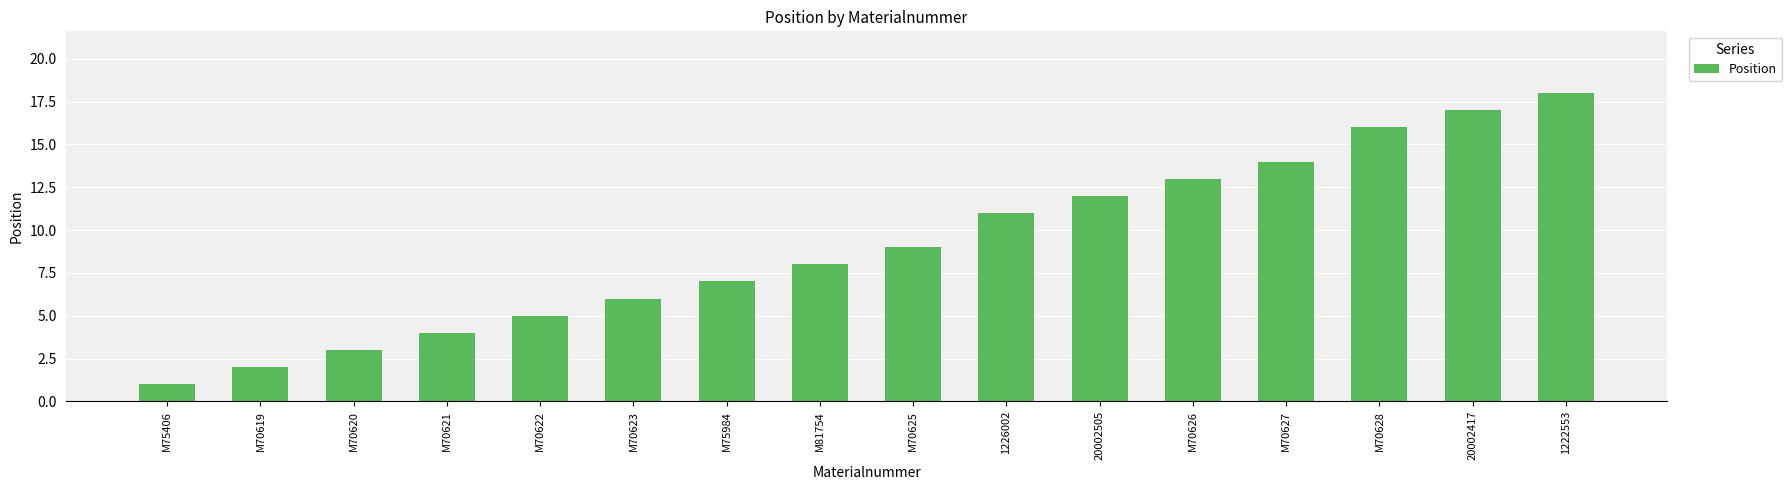

Rank the categories by value from lowest to highest.

M75406, M70619, M70620, M70621, M70622, M70623, M75984, M81754, M70625, 1226002, 20002505, M70626, M70627, M70628, 20002417, 1222553